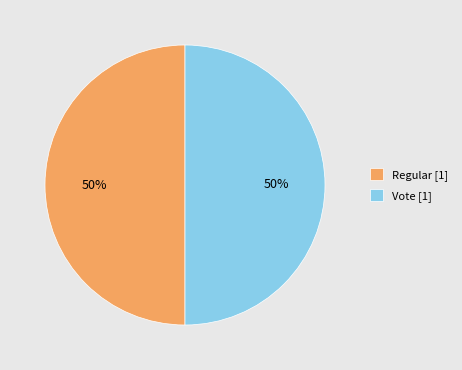

Is the sum of Vote and Regular greater than half?

Yes